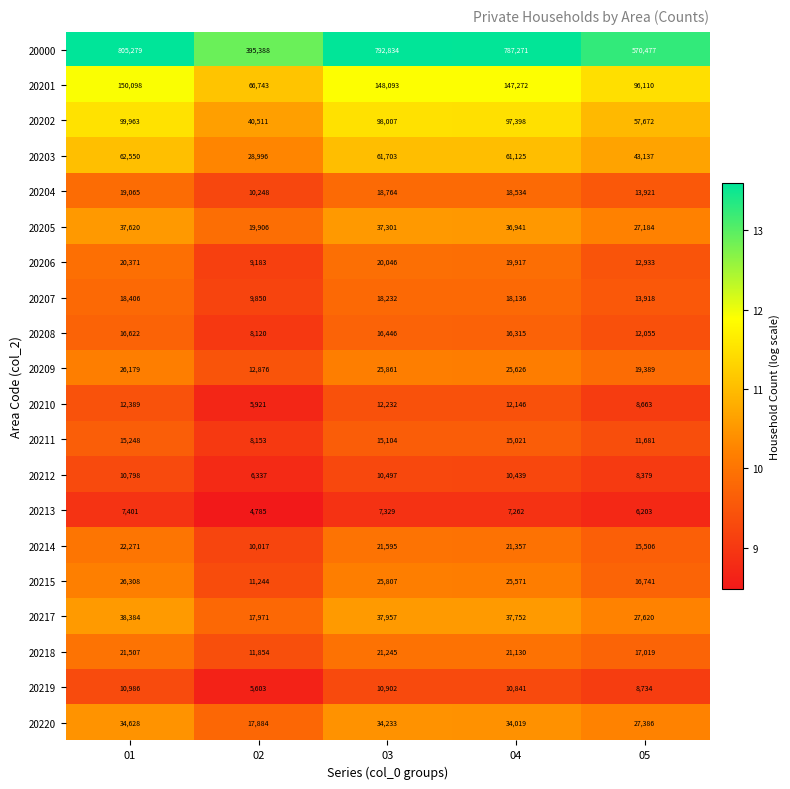

What is the total value across all series at 02?

701590